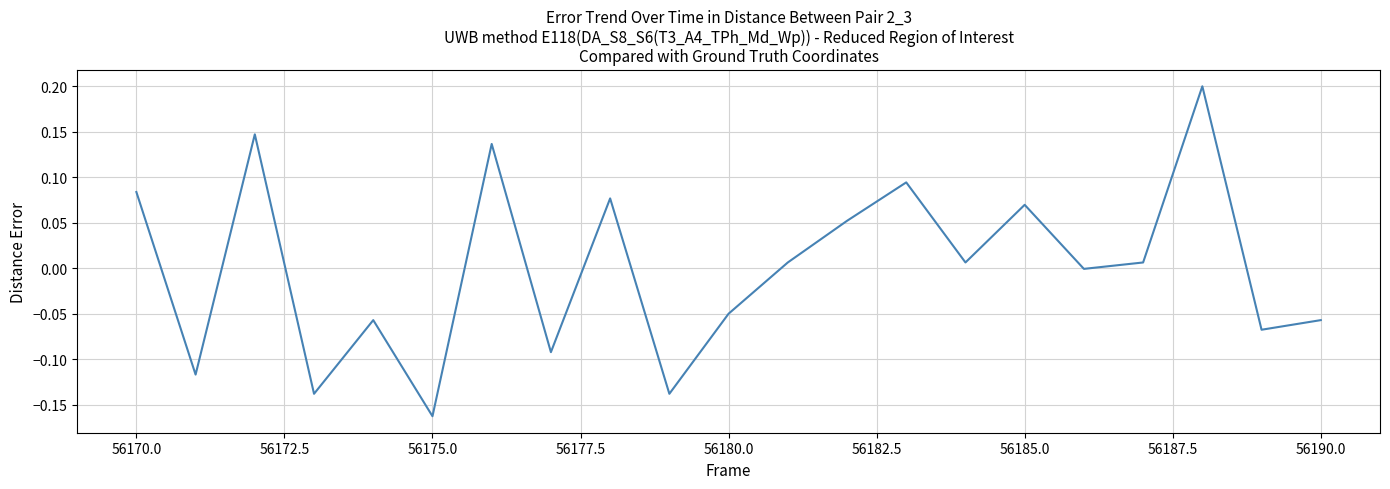

What is the difference between the maximum and minimum values?

0.4